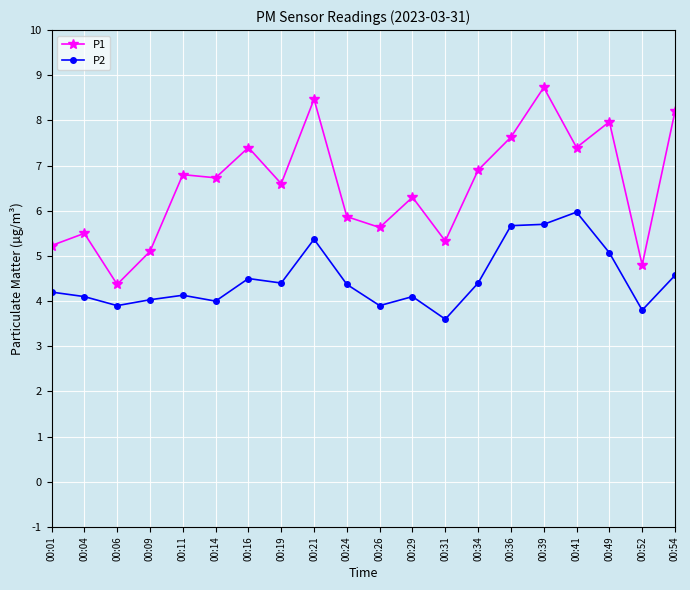

Reading left to right, list all the values displayed in this chart.

P1: 00:01=5.2	00:04=5.5	00:06=4.4	00:09=5.1	00:11=6.8	00:14=6.7	00:16=7.4	00:19=6.6	00:21=8.5	00:24=5.9	00:26=5.6	00:29=6.3	00:31=5.3	00:34=6.9	00:36=7.6	00:39=8.7	00:41=7.4	00:49=8.0	00:52=4.8	00:54=8.2
P2: 00:01=4.2	00:04=4.1	00:06=3.9	00:09=4.0	00:11=4.1	00:14=4.0	00:16=4.5	00:19=4.4	00:21=5.4	00:24=4.4	00:26=3.9	00:29=4.1	00:31=3.6	00:34=4.4	00:36=5.7	00:39=5.7	00:41=6.0	00:49=5.1	00:52=3.8	00:54=4.6